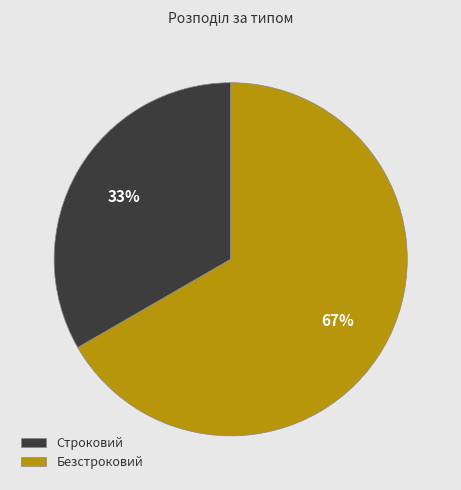

Approximately how many times larger is the value at Строковий compared to Безстроковий?

0.5